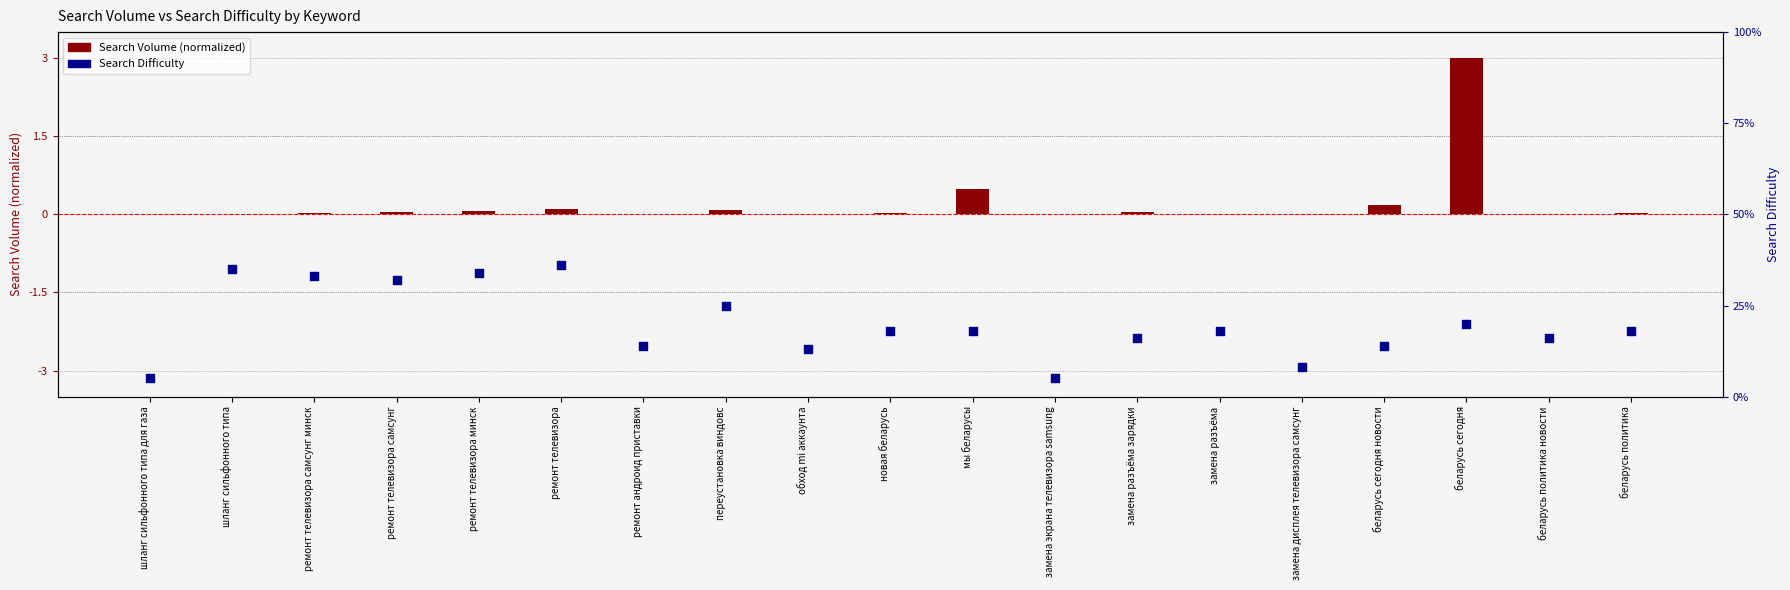

Which series has the largest Y range (max minus min)?

Search Difficulty